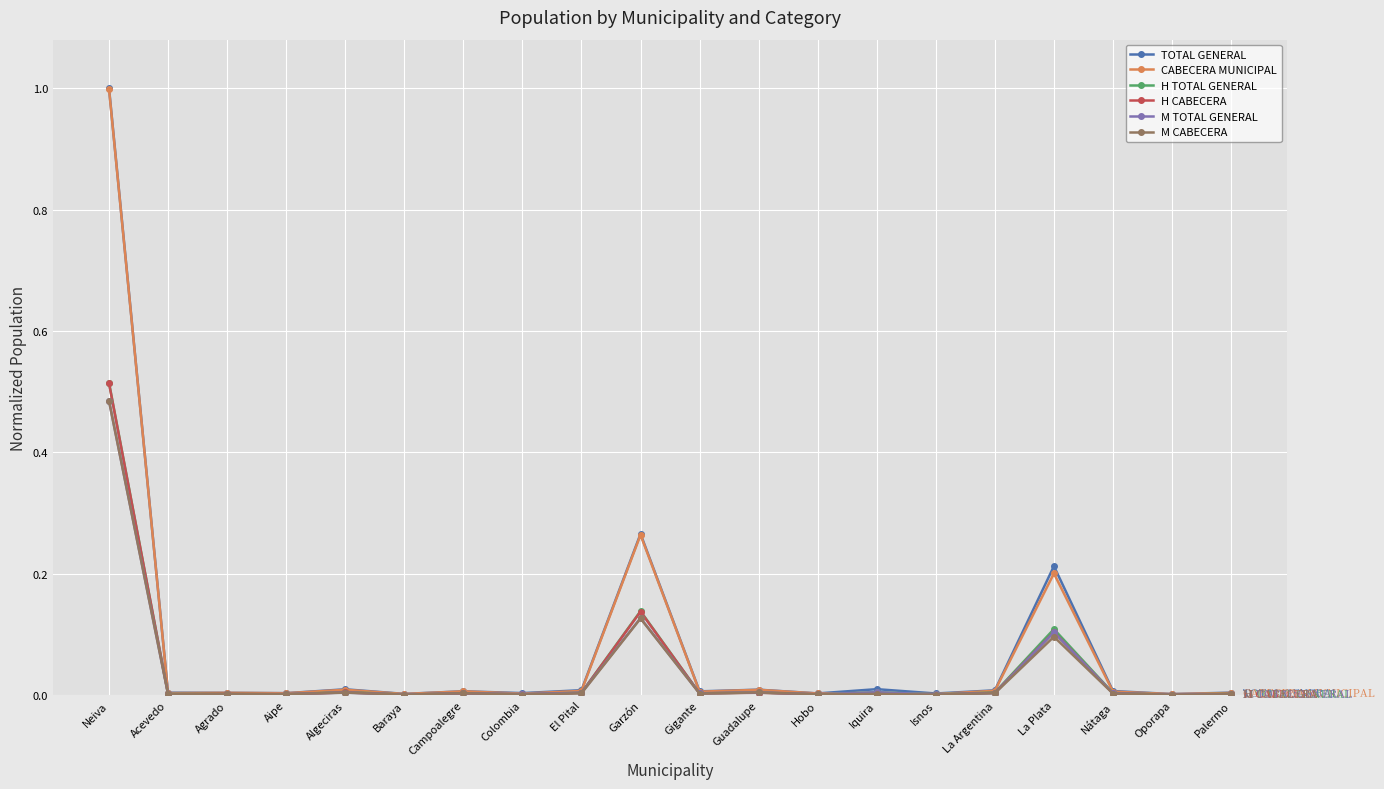

Which category has the highest value across all series?

Neiva